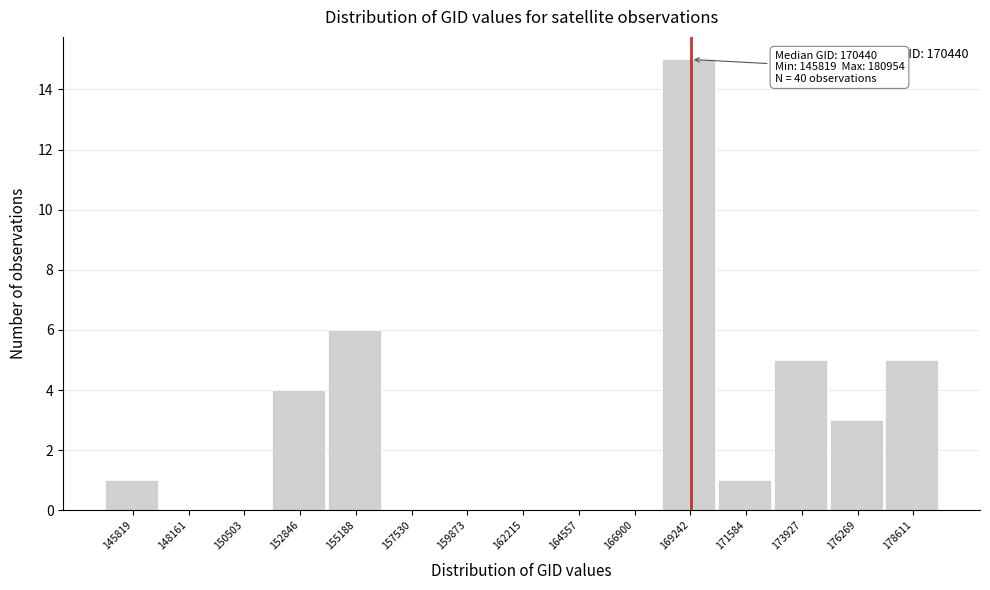

Reading left to right, extract all data points from this chart.

145819=1	148161=0	150503=0	152846=4	155188=6	157530=0	159873=0	162215=0	164557=0	166900=0	169242=15	171584=1	173927=5	176269=3	178611=5